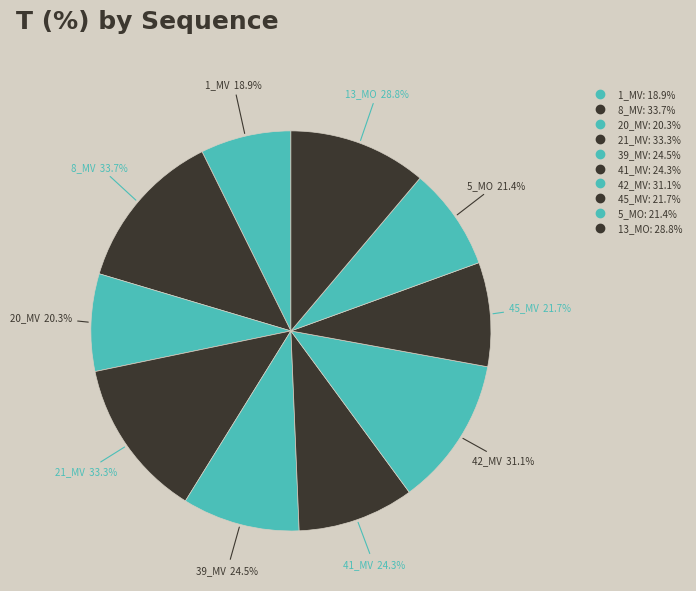

What is the change in value from 41_MV to 13_MO?

+4.5